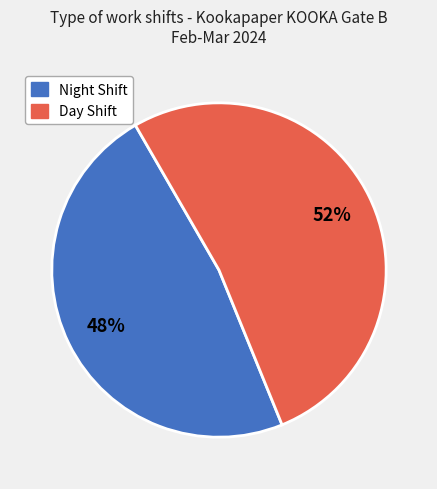

Does any single category account for the majority?

Yes